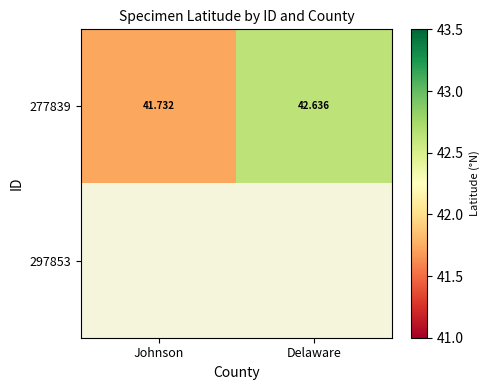

Rank the categories by 277839 value from lowest to highest.

Johnson, Delaware